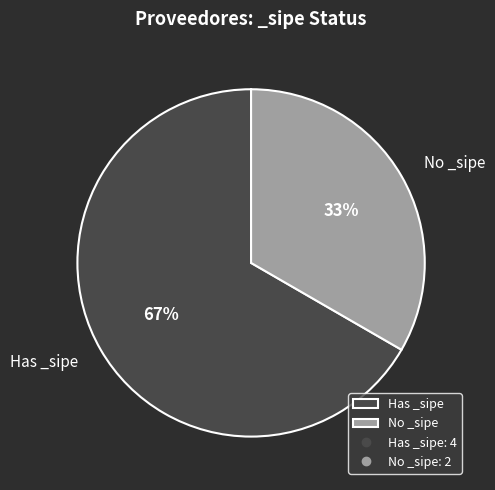

What percentage is the No _sipe slice, to the nearest percent?

33%